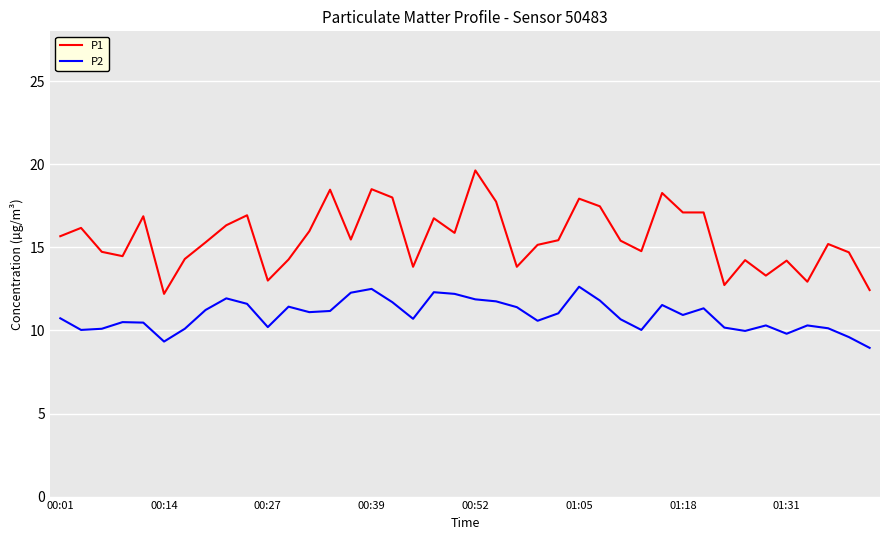

True or false: P2 and P1 cross at least once.

False